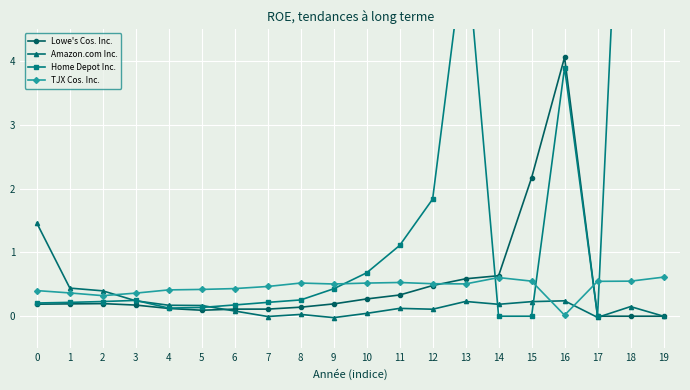

What are all the series names shown in the legend?

Lowe's Cos. Inc., Amazon.com Inc., Home Depot Inc., TJX Cos. Inc.